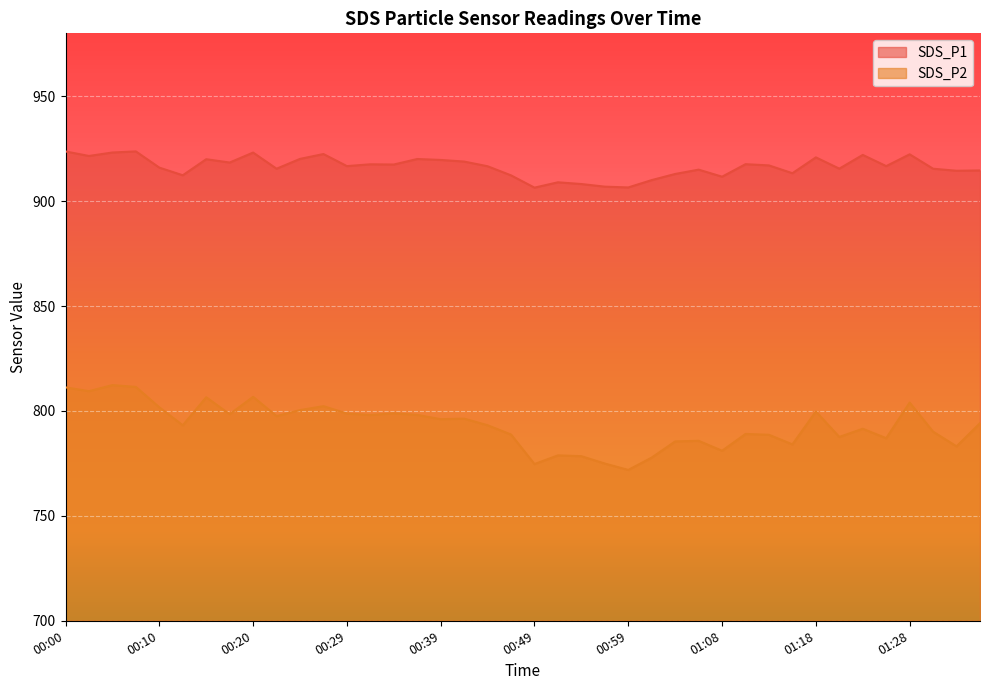

Which series has the widest spread of values?

SDS_P2